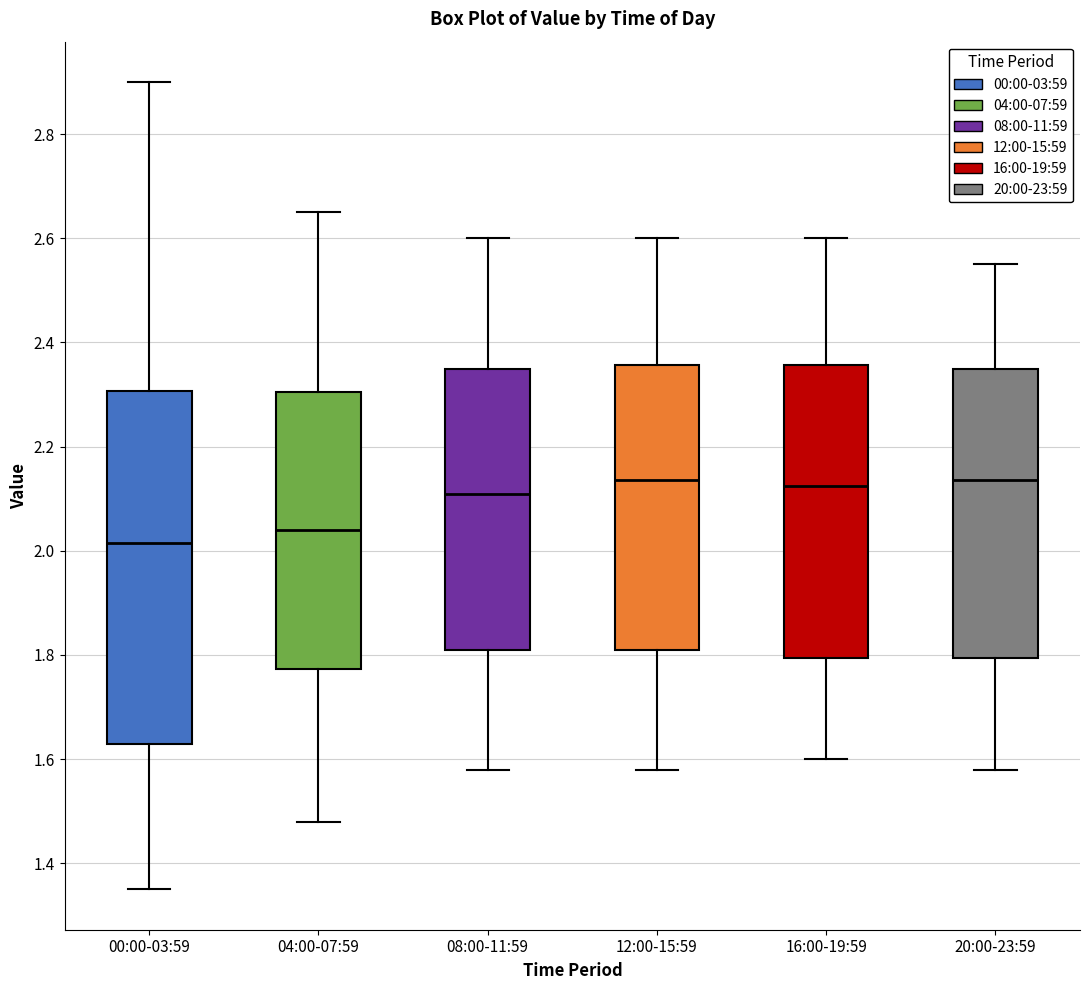

Reading left to right, transcribe this box plot: for each box, give where its median line is, the range the box spans, and where its two whiskers end, as read against the y-axis. The values are not printed on the chart, so give them approximately, as read against the axis.

00:00-03:59: median 2.02, box 1.64 to 2.30, whiskers 1.36 to 2.90
04:00-07:59: median 2.04, box 1.78 to 2.30, whiskers 1.48 to 2.66
08:00-11:59: median 2.12, box 1.82 to 2.36, whiskers 1.58 to 2.60
12:00-15:59: median 2.14, box 1.82 to 2.36, whiskers 1.58 to 2.60
16:00-19:59: median 2.12, box 1.80 to 2.36, whiskers 1.60 to 2.60
20:00-23:59: median 2.14, box 1.80 to 2.36, whiskers 1.58 to 2.56